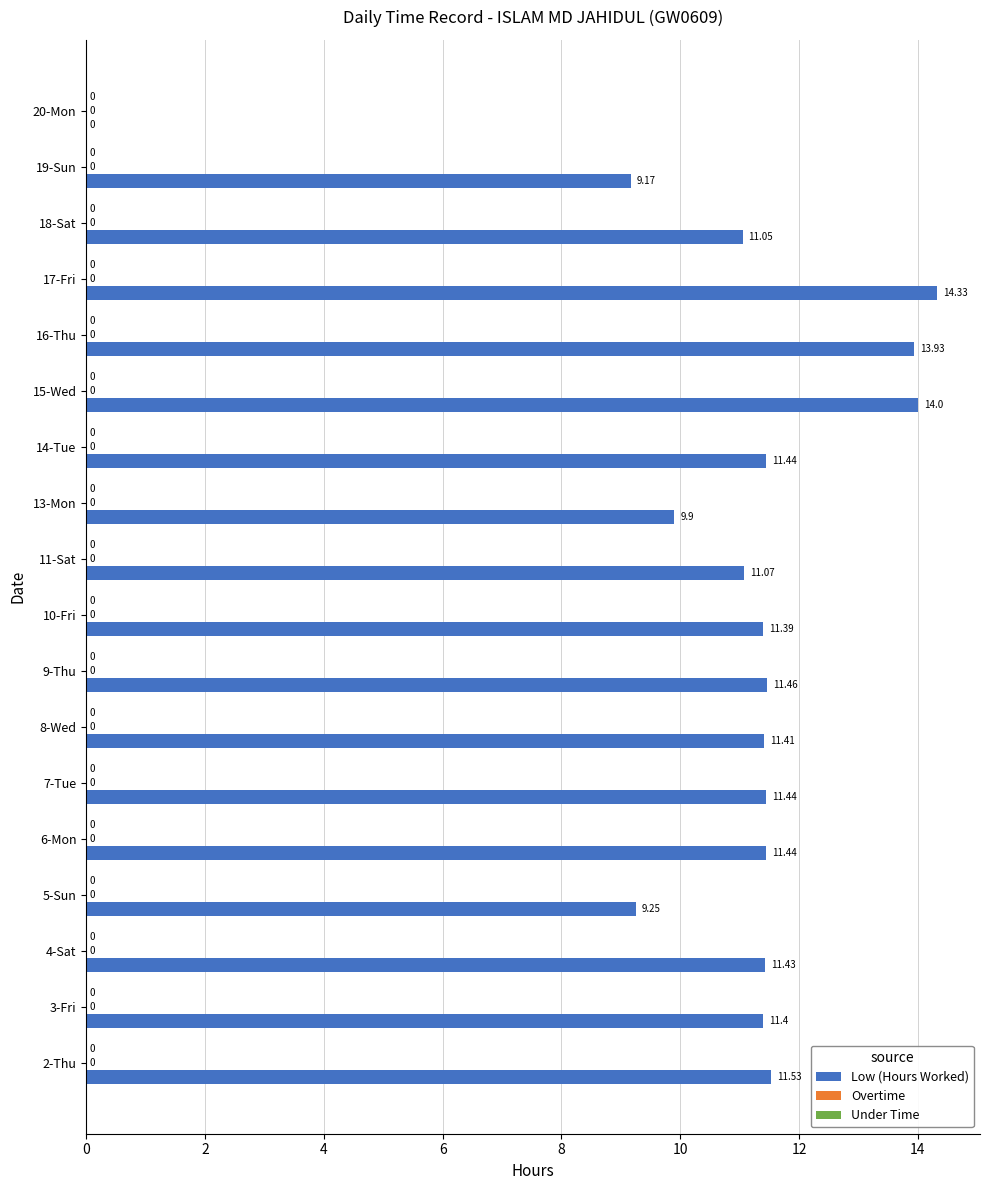

Which has a higher value, 8-Wed or 10-Fri?

8-Wed